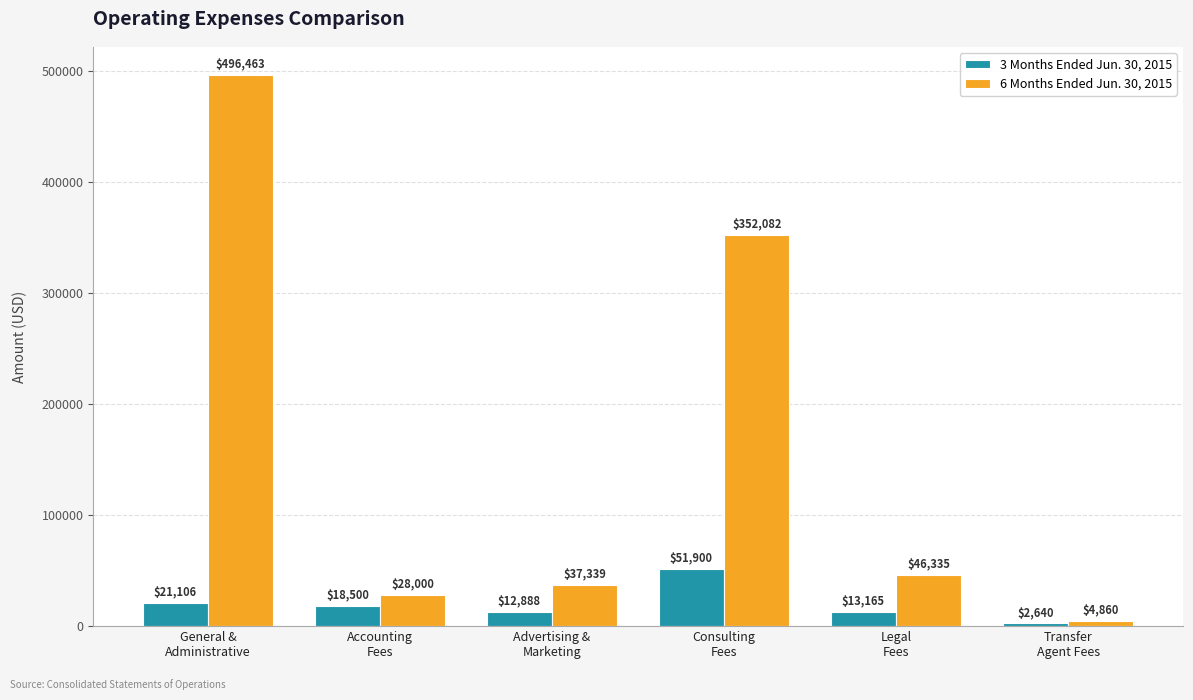

Count the number of data series in this chart.

2